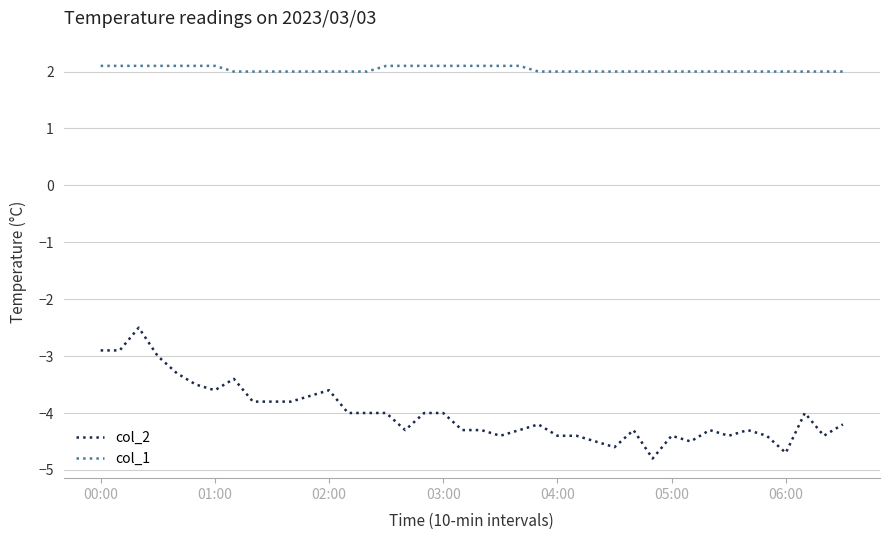

What is the minimum value for col_1?

2.0